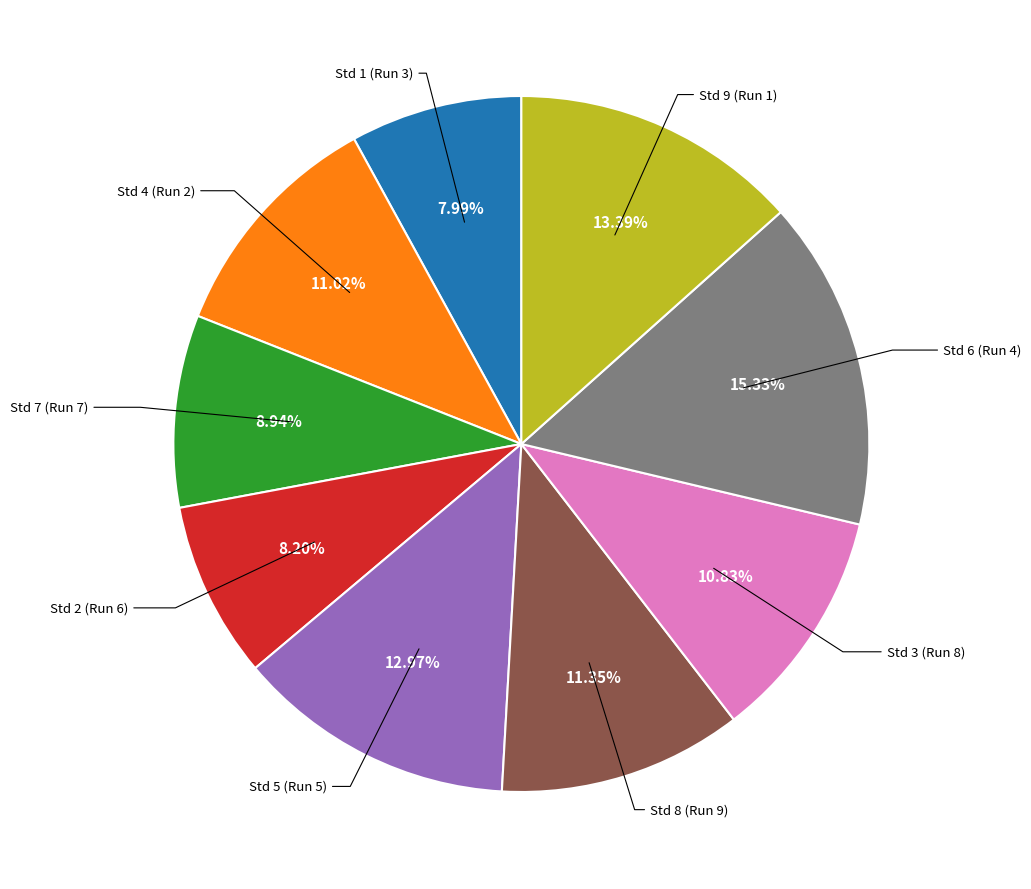

Is there any slice that represents more than half of the pie?

No